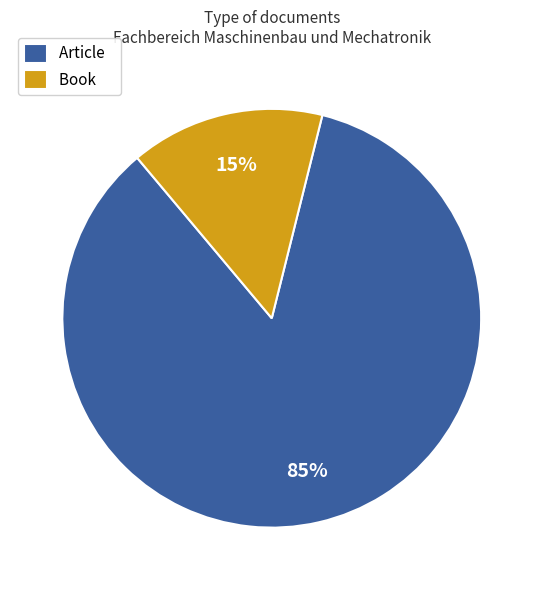

Does Book account for over 50% of the chart?

No